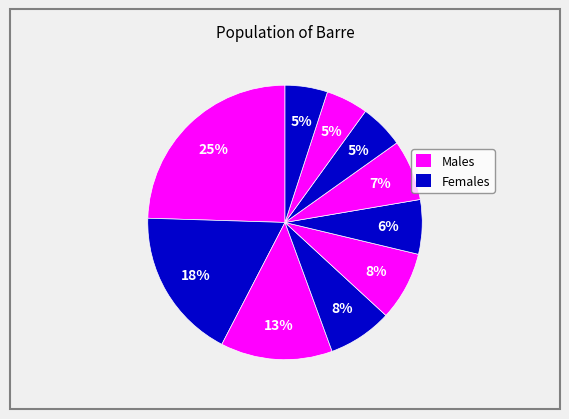

Count the number of slices in the pie.

10